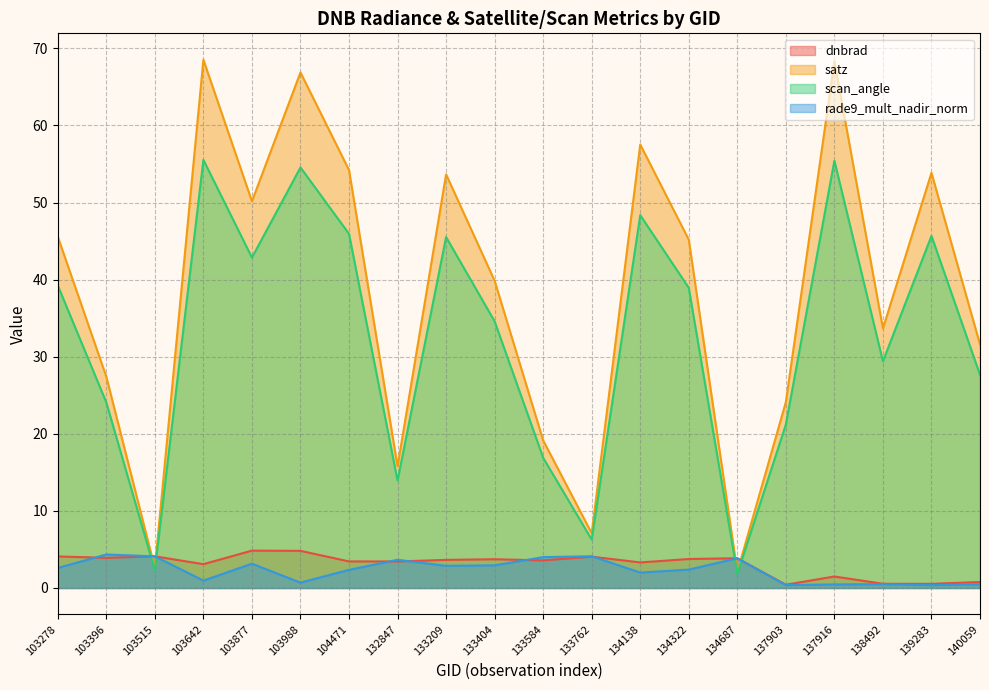

True or false: satz and rade9_mult_nadir_norm intersect in this chart.

True